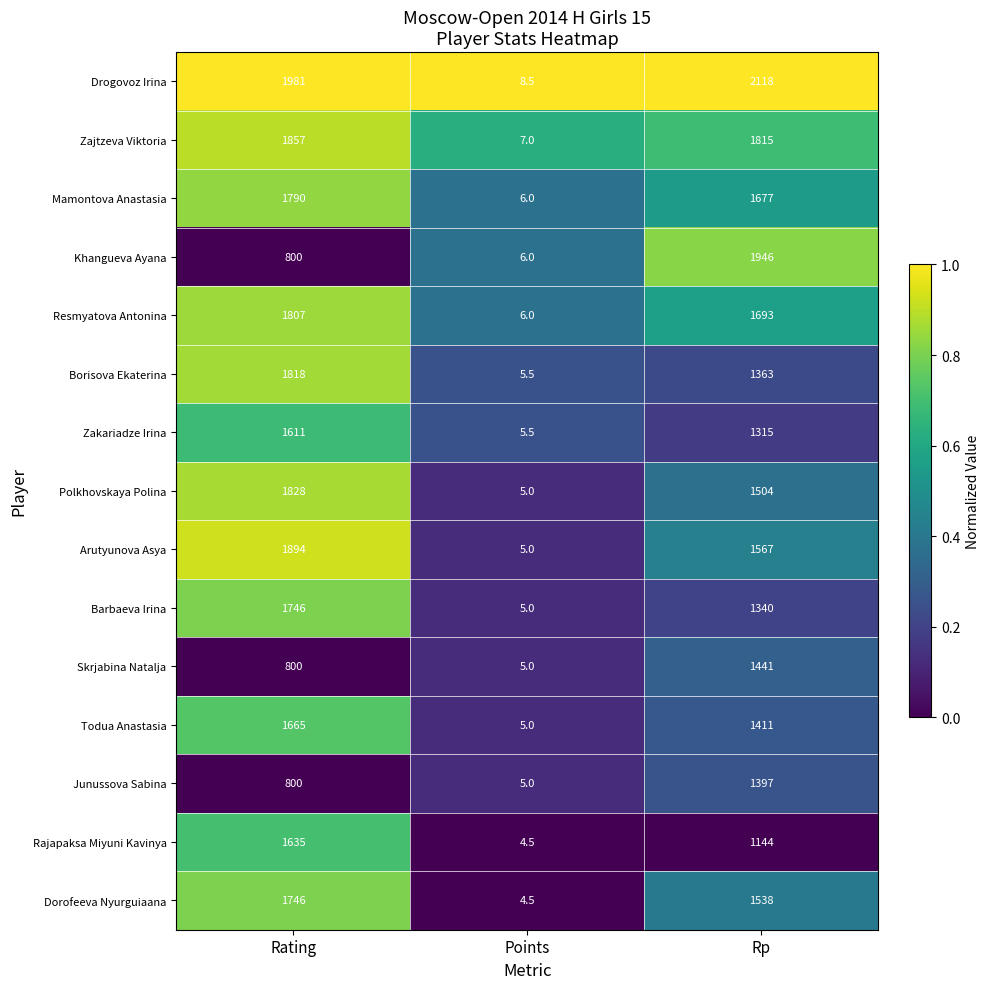

How many data points does each series have?

3